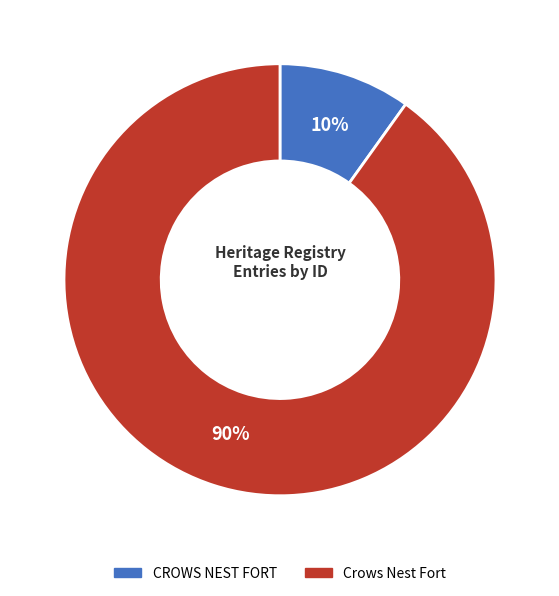

Is it true that Crows Nest Fort is 90% of the pie?

True